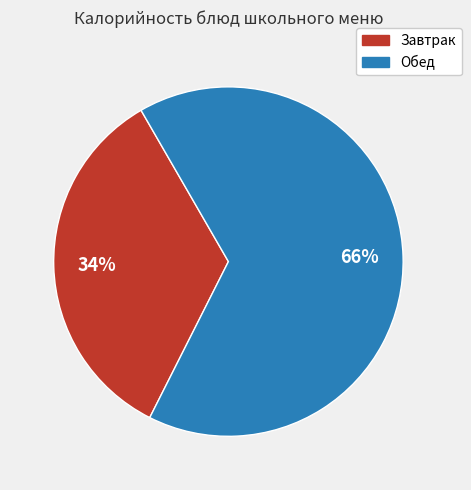

Is there a majority slice in this chart?

Yes